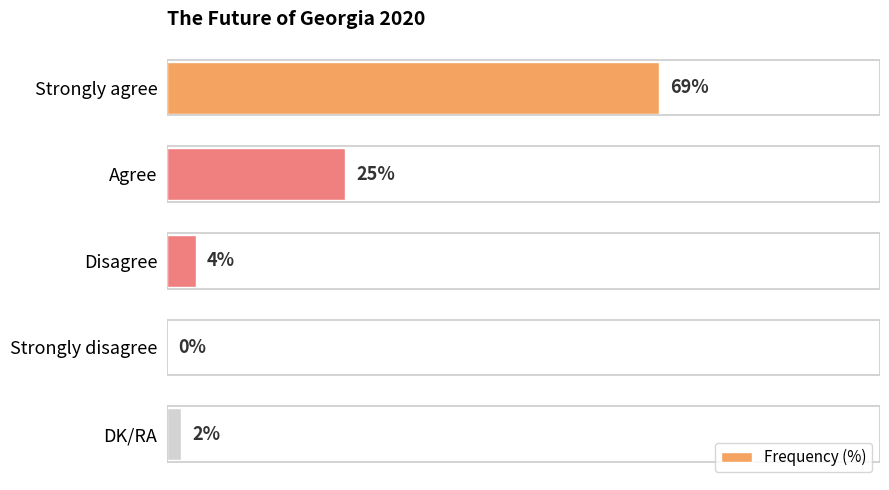

Which category has the highest value across all series?

Strongly agree